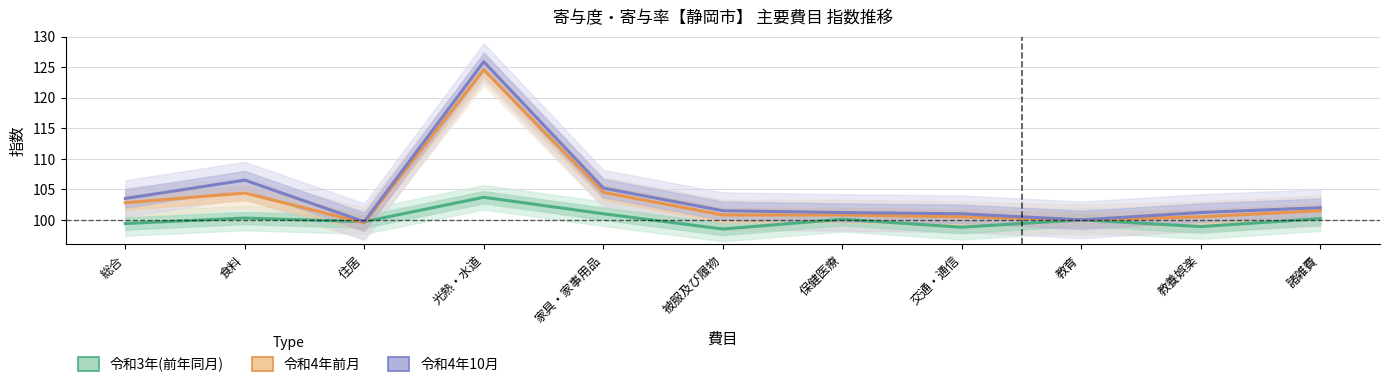

Which series has the largest total across all categories?

令和4年10月